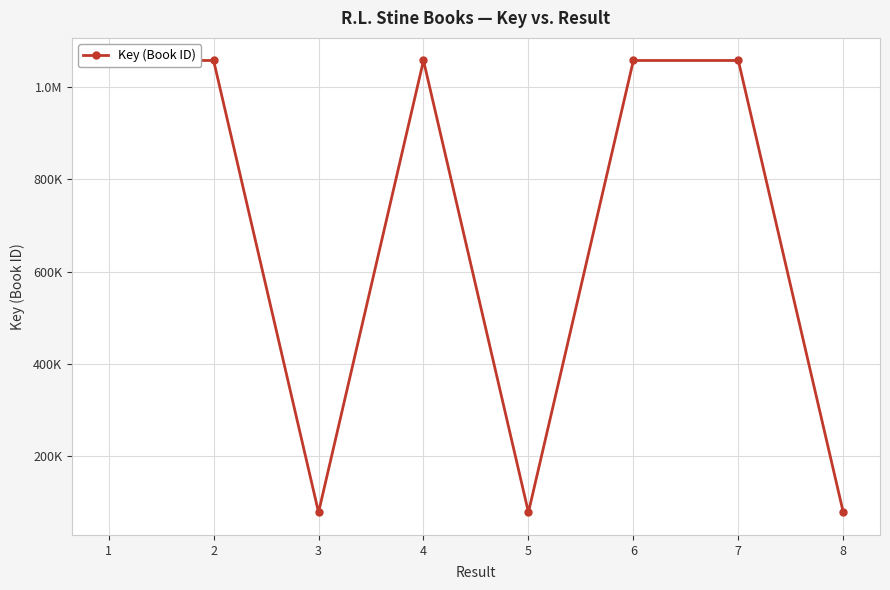

What is the value of the 5th point from the left?

76958